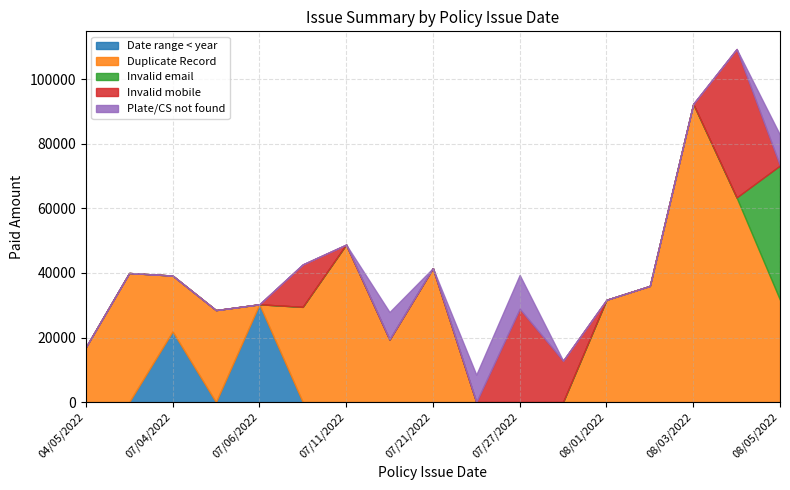

Count the number of data series in this chart.

5